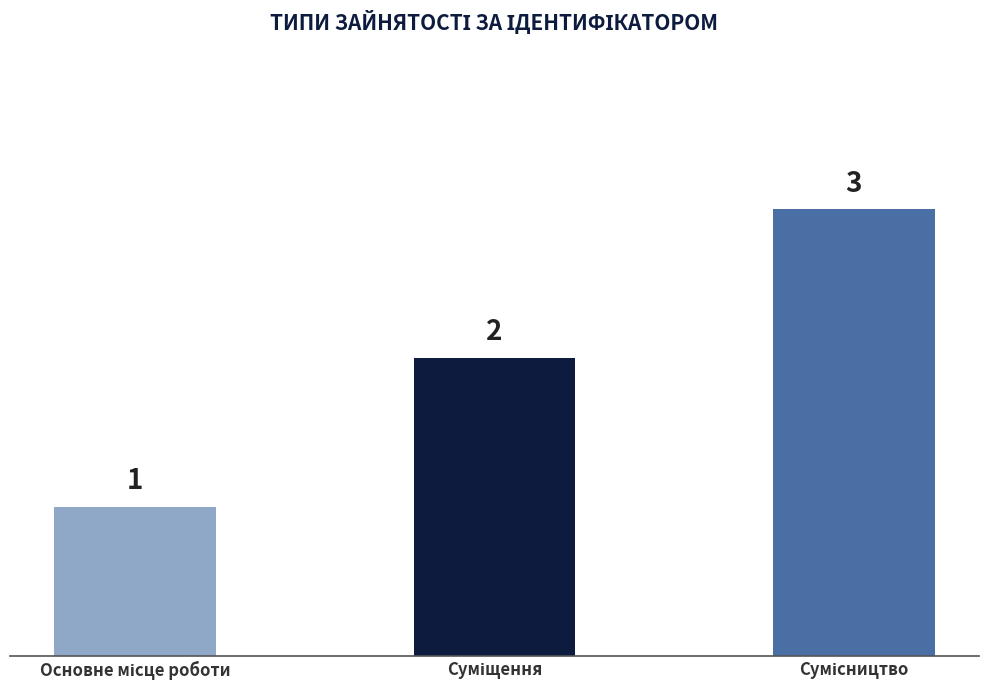

How many values are between 1 and 3?

3